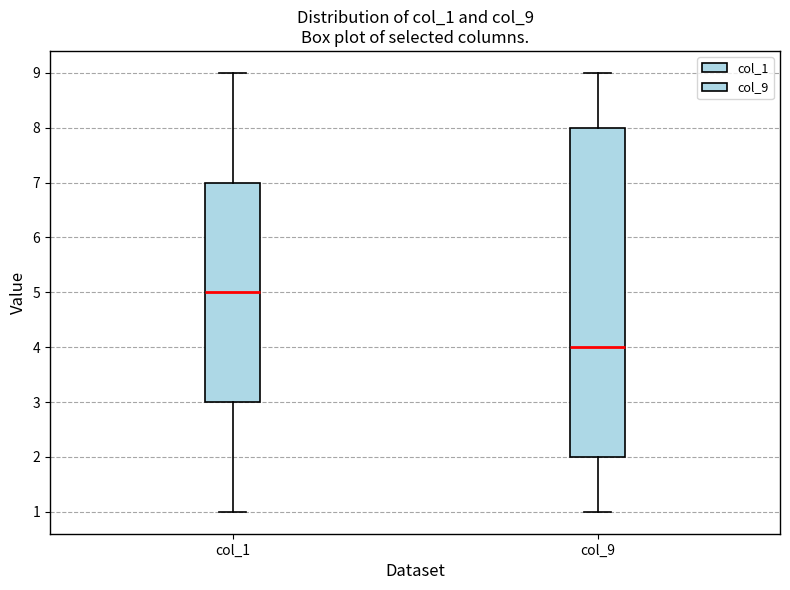

Where is the lower edge of the box for col_9 on the y-axis? The values are not printed on the chart, so give them approximately, as read against the axis.

2